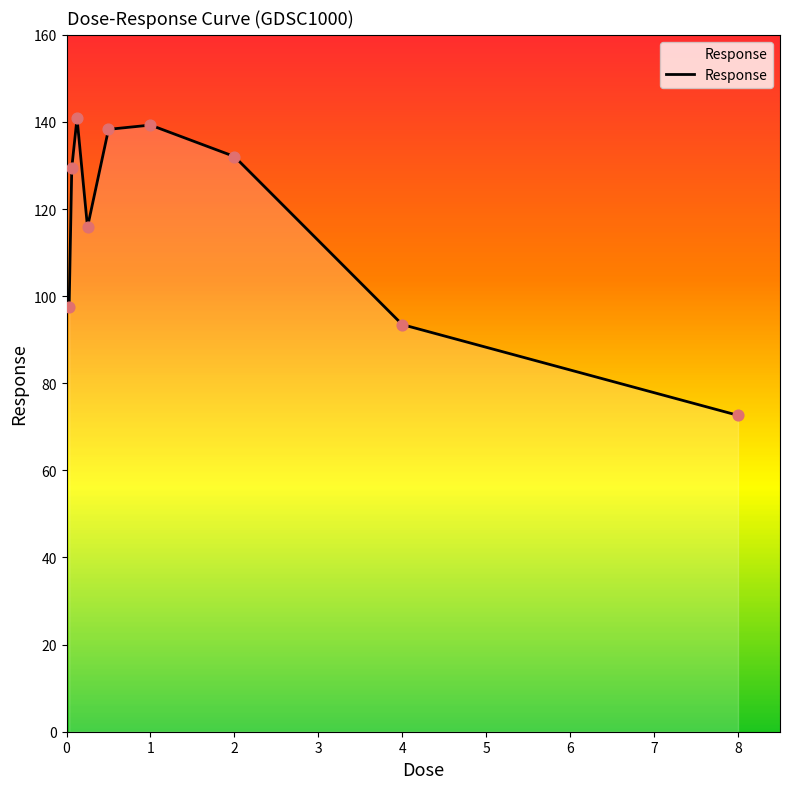

What is the difference between the maximum and minimum values?

68.2